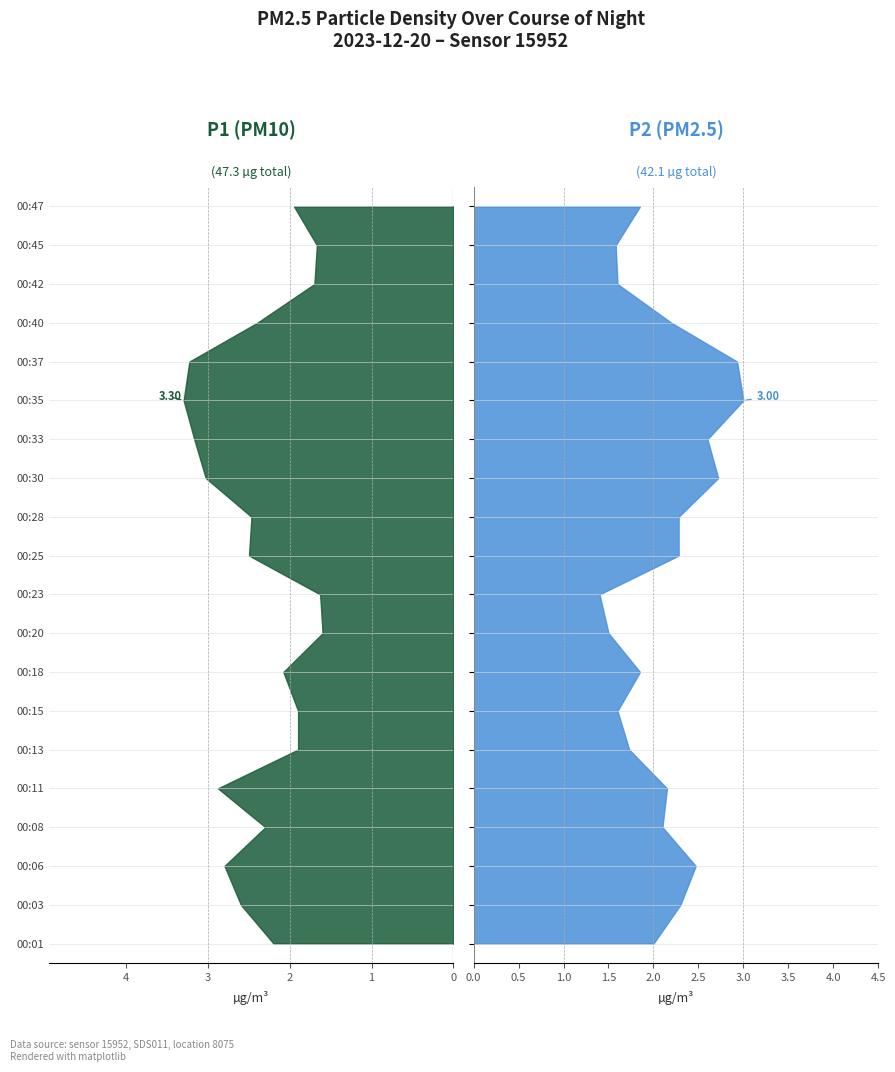

Reading right to left, list all the values displayed in this chart.

P1: 00:47=1.9	00:45=1.7	00:42=1.7	00:40=2.4	00:37=3.2	00:35=3.3	00:33=3.2	00:30=3.0	00:28=2.5	00:25=2.5	00:23=1.6	00:20=1.6	00:18=2.1	00:15=1.9	00:13=1.9	00:11=2.9	00:08=2.3	00:06=2.8	00:03=2.6	00:01=2.2
P2: 00:47=1.9	00:45=1.6	00:42=1.6	00:40=2.2	00:37=2.9	00:35=3.0	00:33=2.6	00:30=2.7	00:28=2.3	00:25=2.3	00:23=1.4	00:20=1.5	00:18=1.9	00:15=1.6	00:13=1.7	00:11=2.1	00:08=2.1	00:06=2.5	00:03=2.3	00:01=2.0